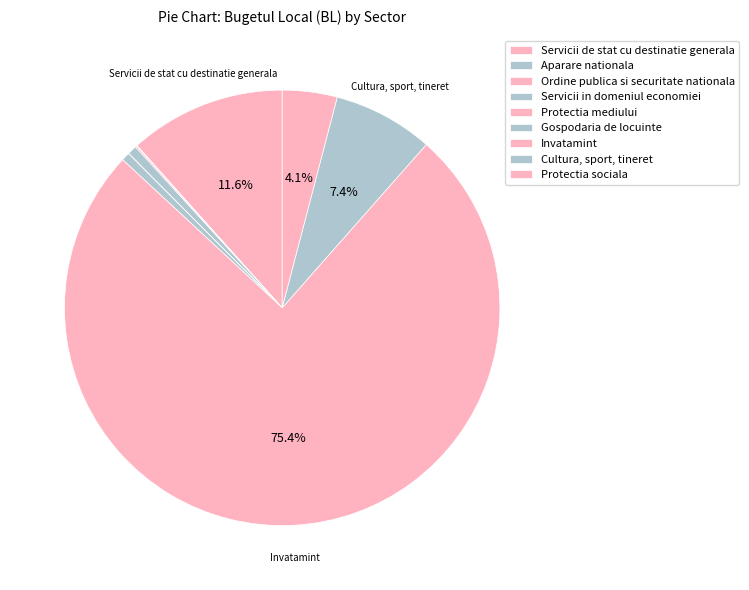

Count the number of slices in the pie.

9